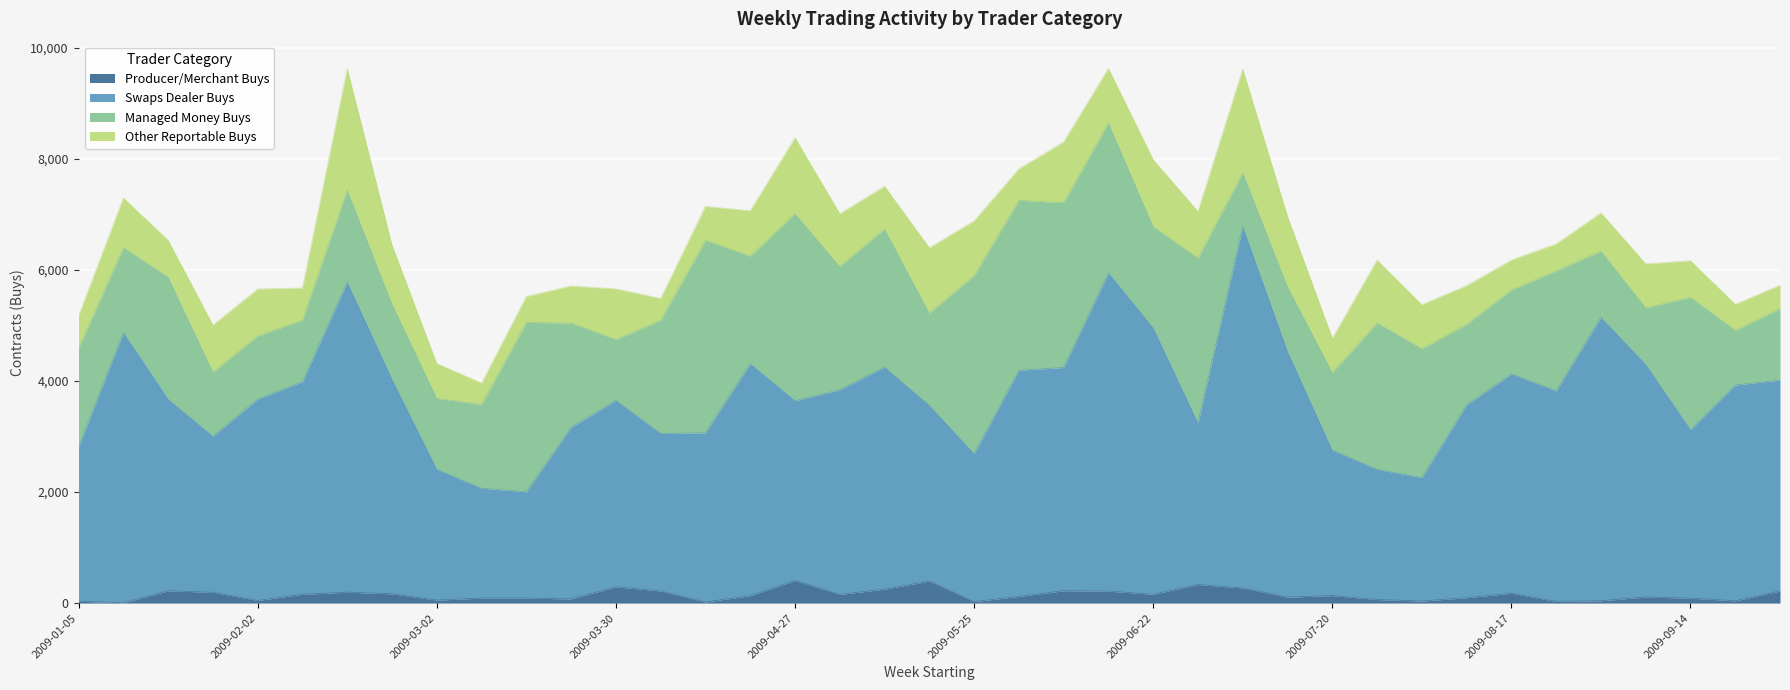

In Swaps Dealer Buys, how many points are lower than both neighbors (excluding endpoints)?

9